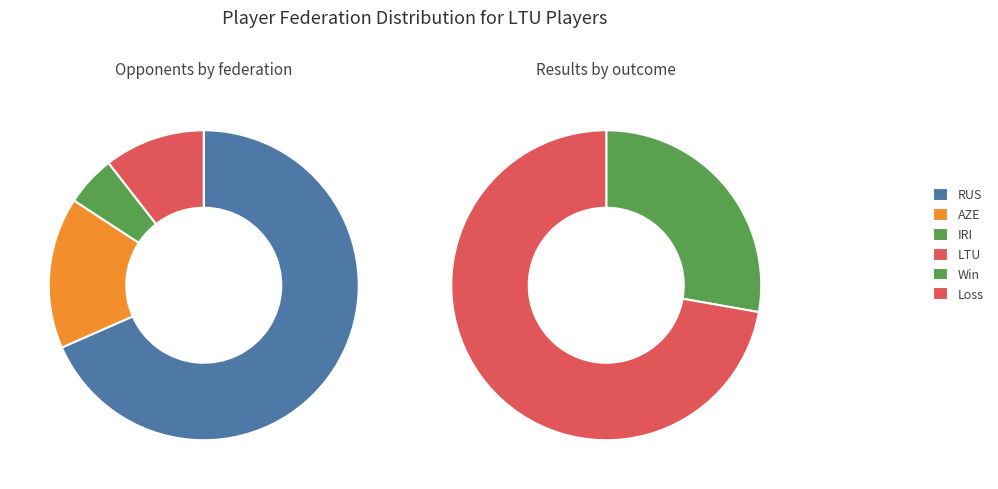

Is it true that AZE is 7% of the pie?

False